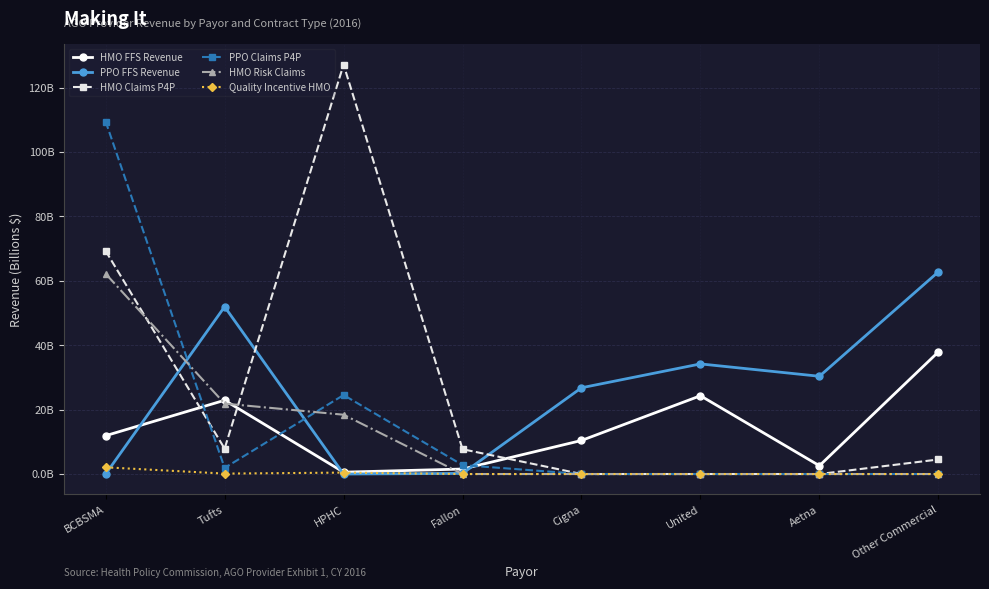

Where is the first local maximum for Quality Incentive HMO?

HPHC